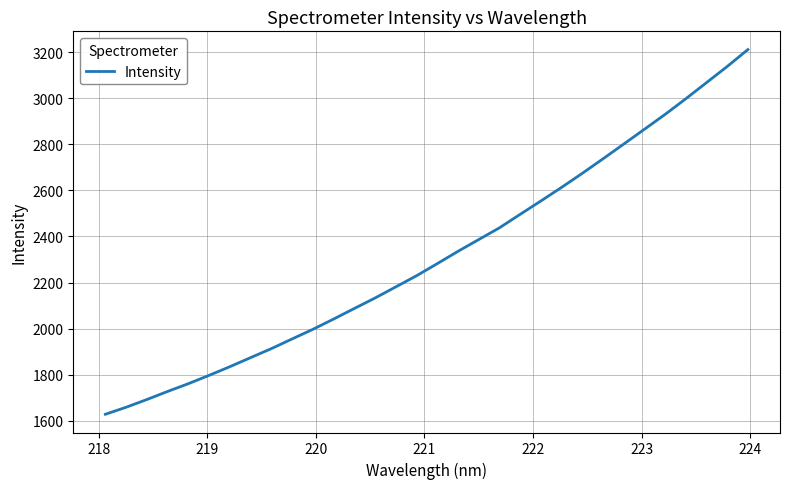

What is the minimum value shown in the chart?

1628.0